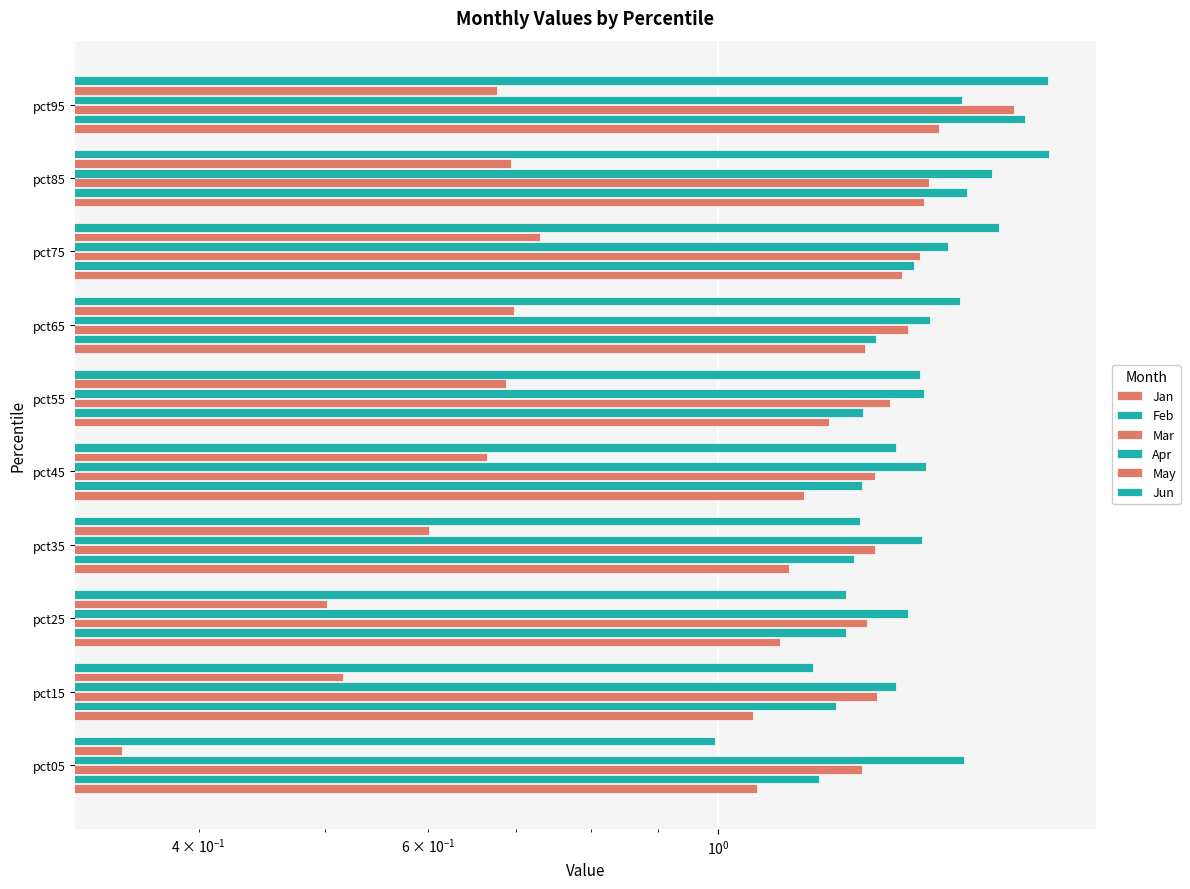

How many bars are there in each group?

6